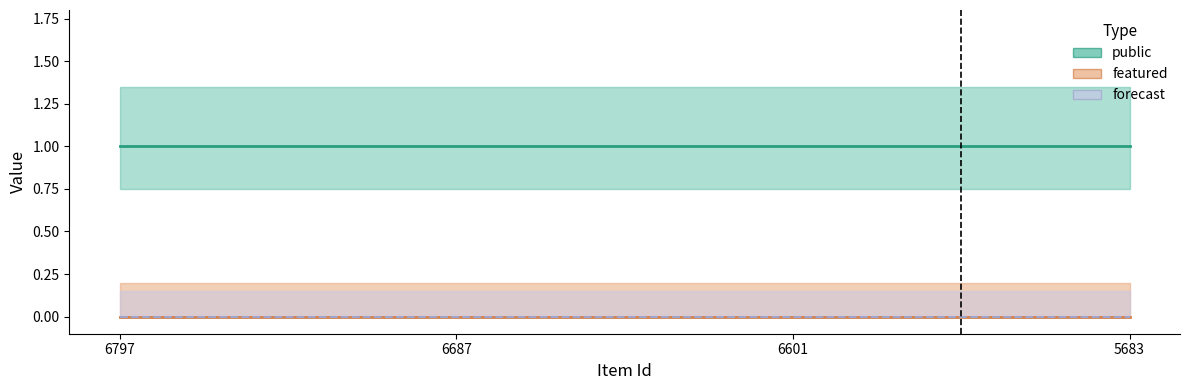

What is the sum of all public values?

4